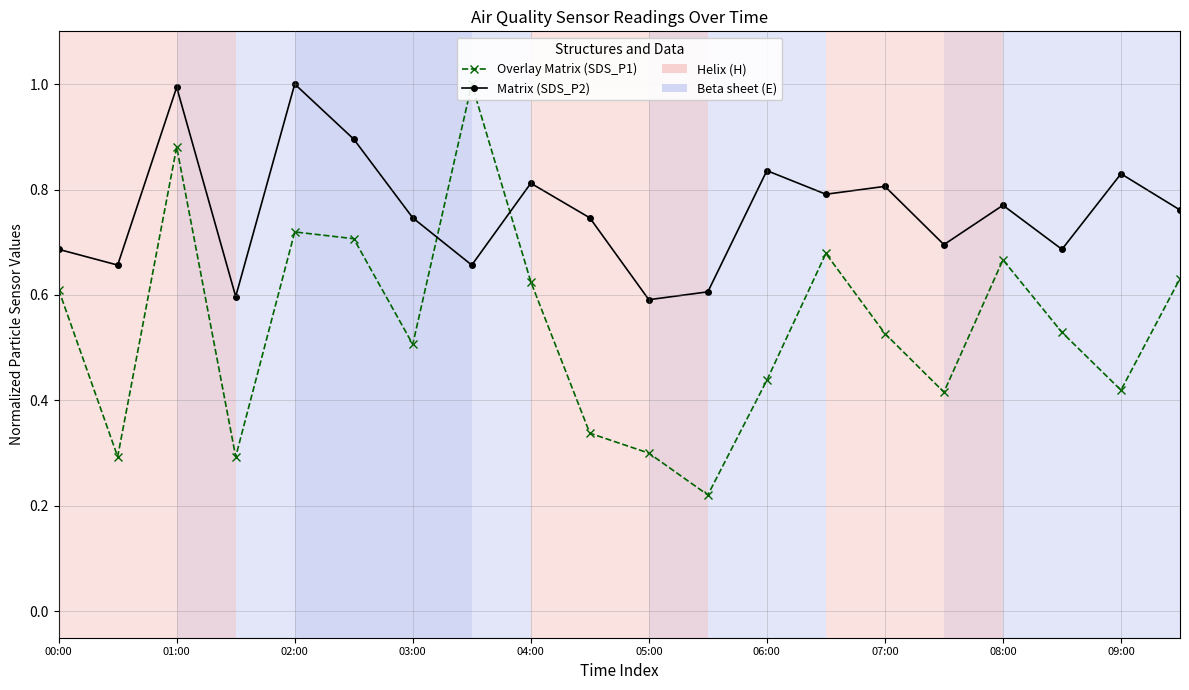

True or false: Overlay Matrix (SDS_P1) and Matrix (SDS_P2) cross at least once.

True